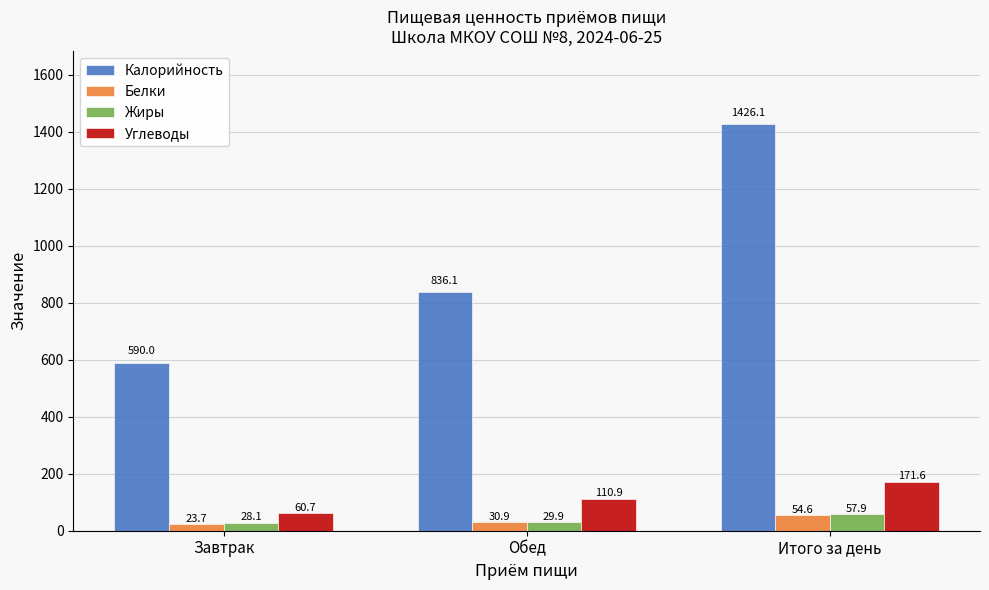

Reading left to right, extract all data points from this chart.

Калорийность: Завтрак=590.0	Обед=836.1	Итого за день=1426.1
Белки: Завтрак=23.7	Обед=30.9	Итого за день=54.6
Жиры: Завтрак=28.1	Обед=29.9	Итого за день=57.9
Углеводы: Завтрак=60.7	Обед=110.9	Итого за день=171.6